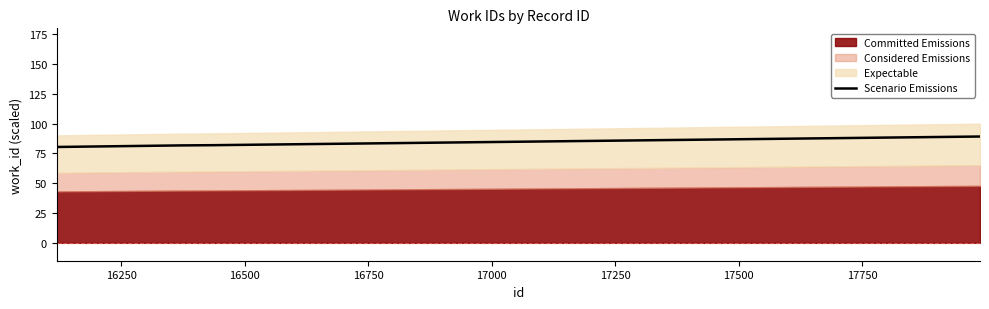

What is the highest value of the Scenario Emissions series?

89.2